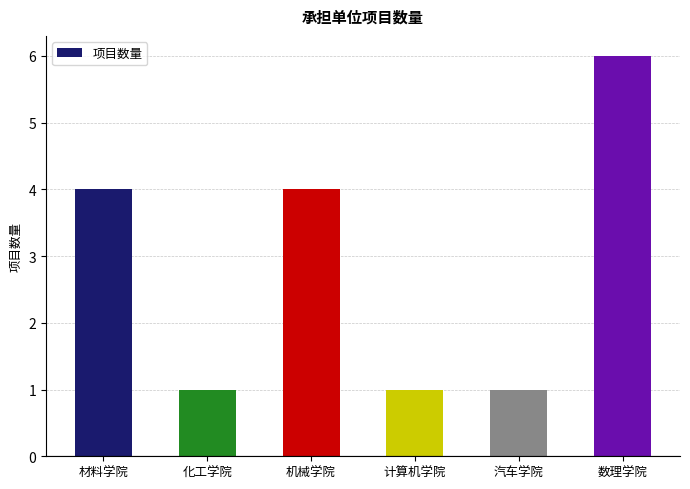

The chart shows a value of 6 at 机械学院. True or false?

False